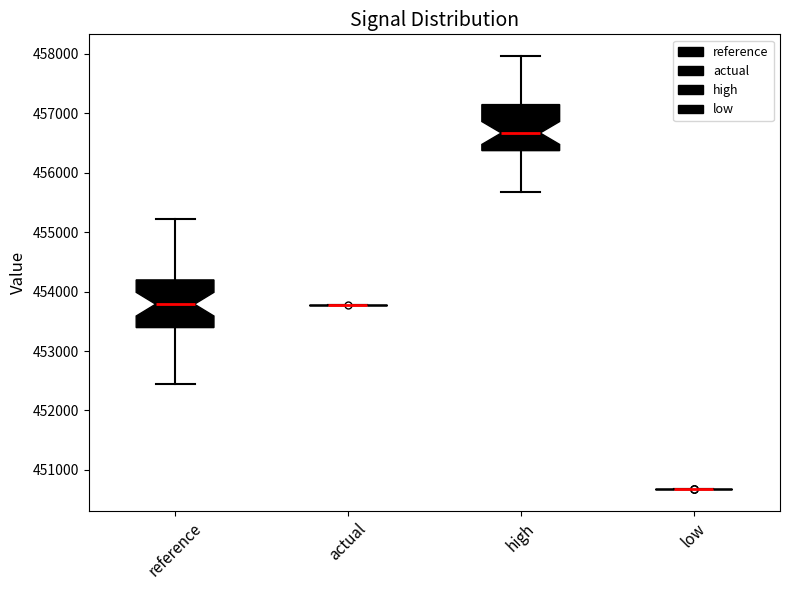

Reading left to right, read every box against the y-axis: the position of its median line, the range the box covers, and the ends of its whiskers. The values are not printed on the chart, so give them approximately, as read against the axis.

reference: median 453800, box 453400 to 454200, whiskers 452400 to 455200
actual: box collapsed to a line at 453800, whiskers 453800 to 453800
high: median 456700, box 456400 to 457100, whiskers 455700 to 458000
low: box collapsed to a line at 450700, whiskers 450700 to 450700